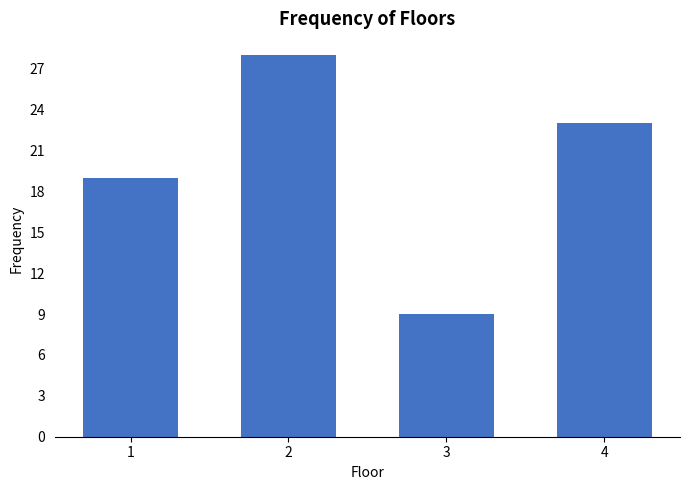

Reading right to left, what are all the values shown in this chart?

4=23	3=9	2=28	1=19